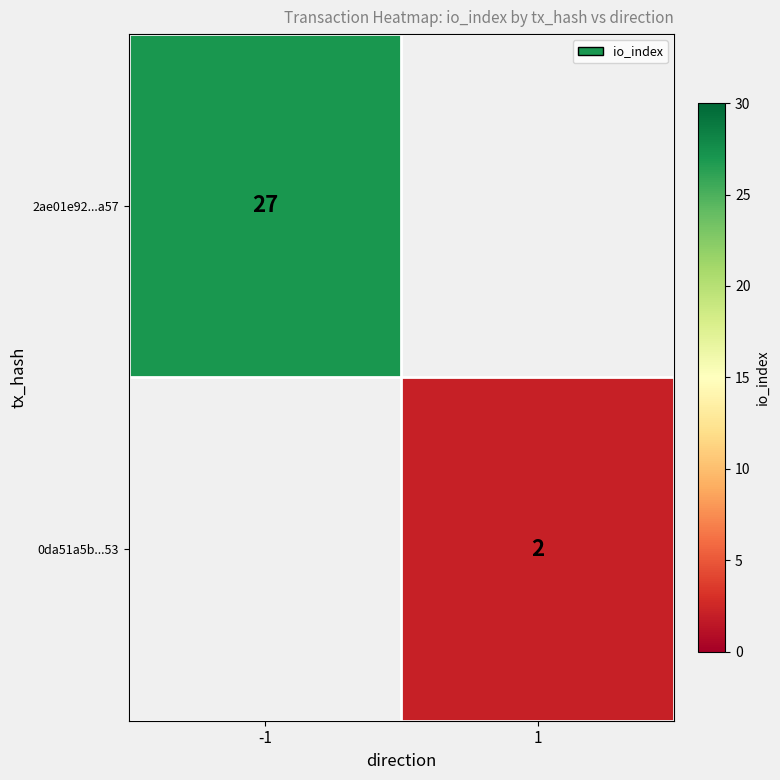

The value of 2ae01e92...a57 at -1 is 27. True or false?

True